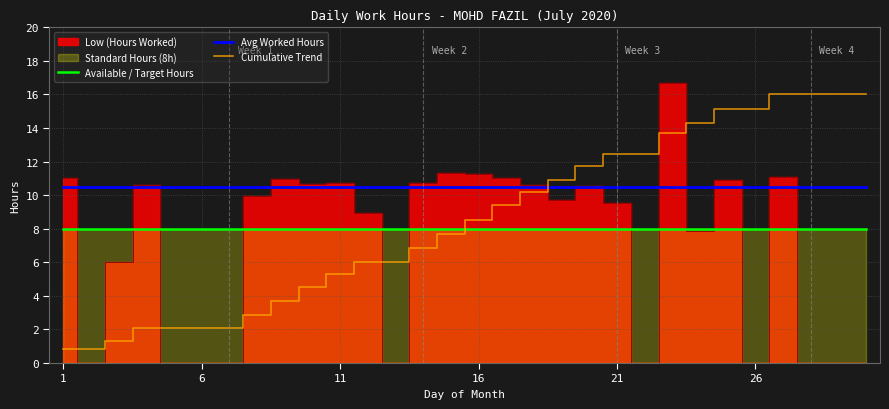

True or false: Cumulative Trend and Available / Target Hours cross at least once.

True